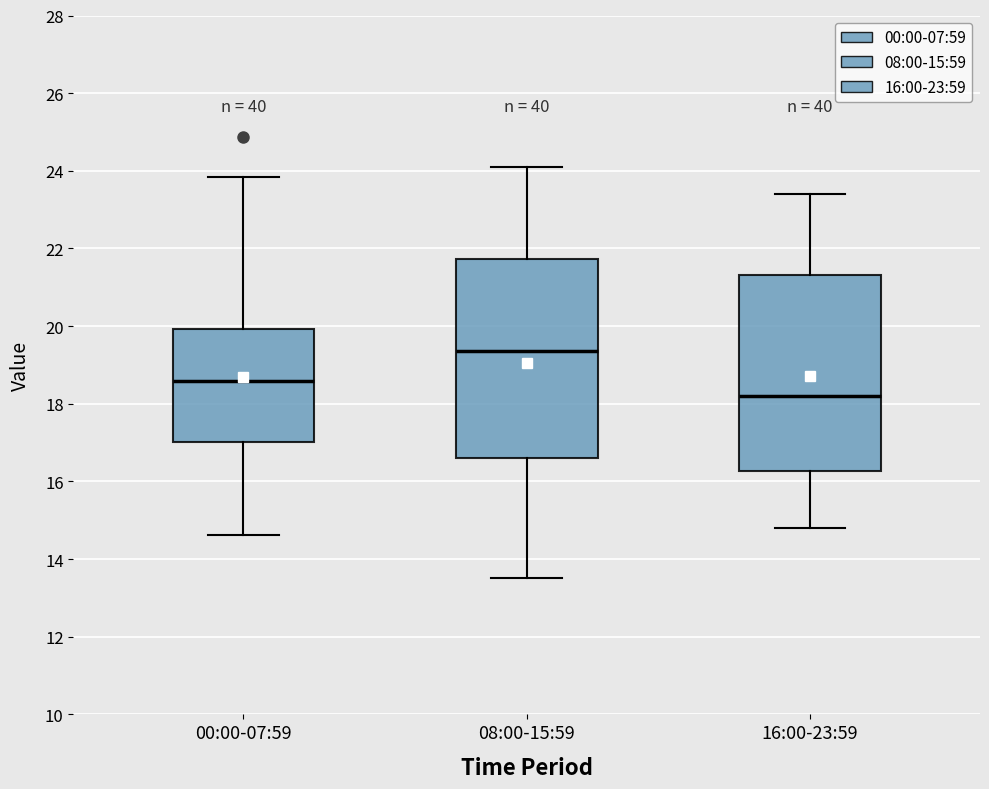

Where is the lower edge of the box for 00:00-07:59 on the y-axis? The values are not printed on the chart, so give them approximately, as read against the axis.

17.0